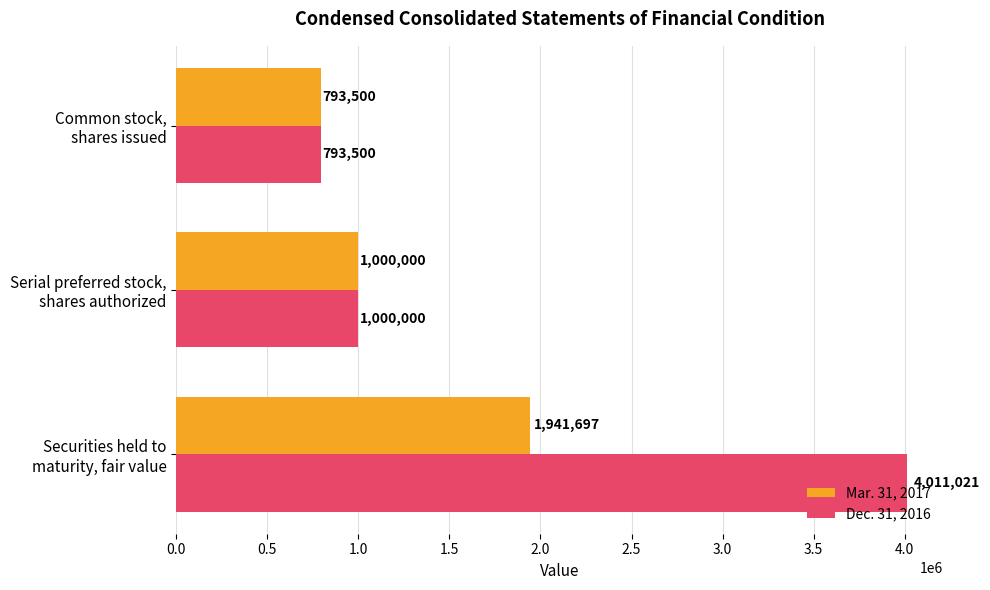

How many data points does each series have?

3